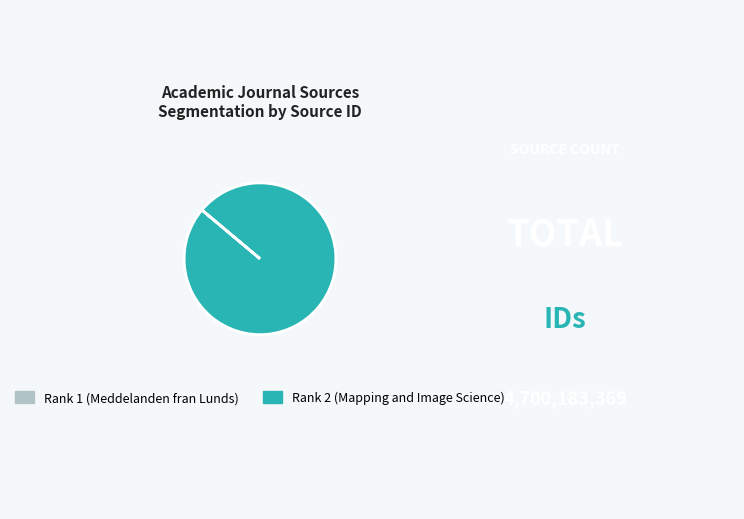

Is there any slice that represents more than half of the pie?

Yes